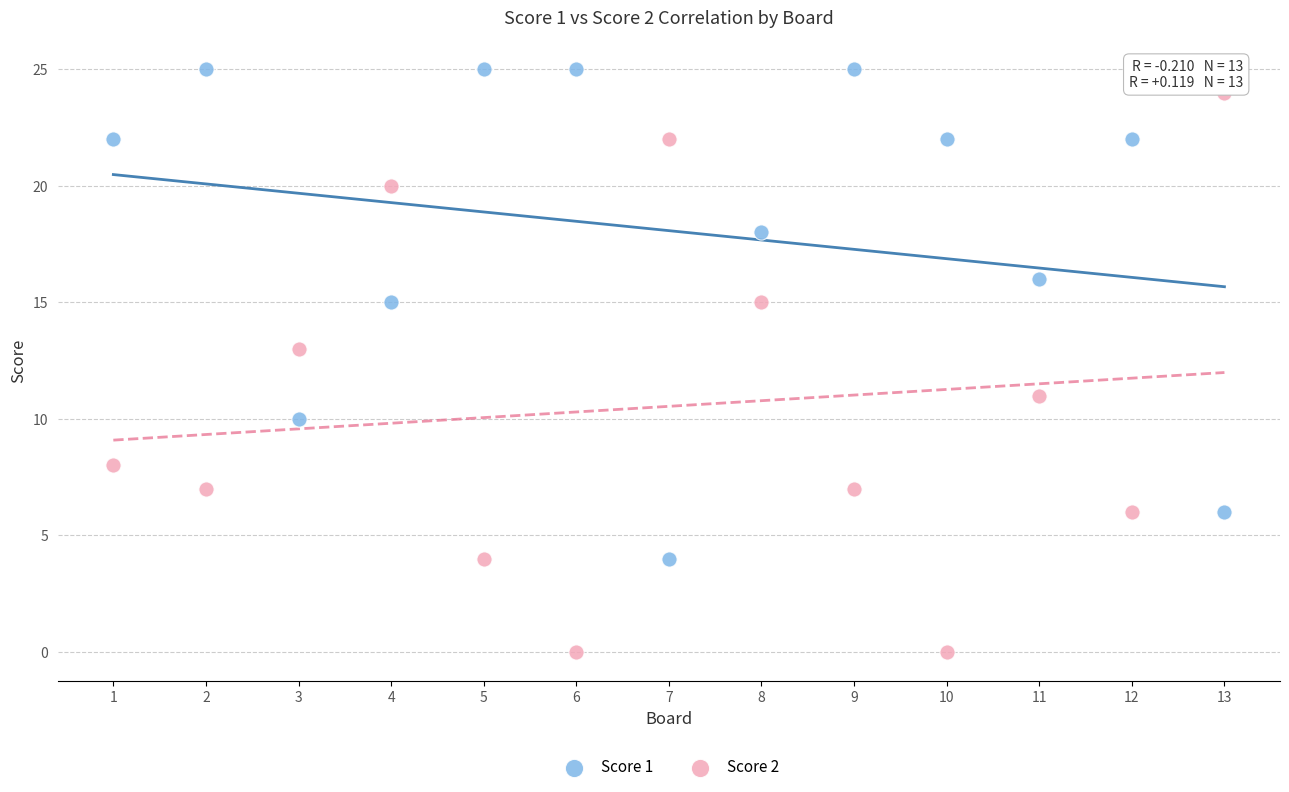

Across all data points, what is the range of Y values (max minus min)?

25